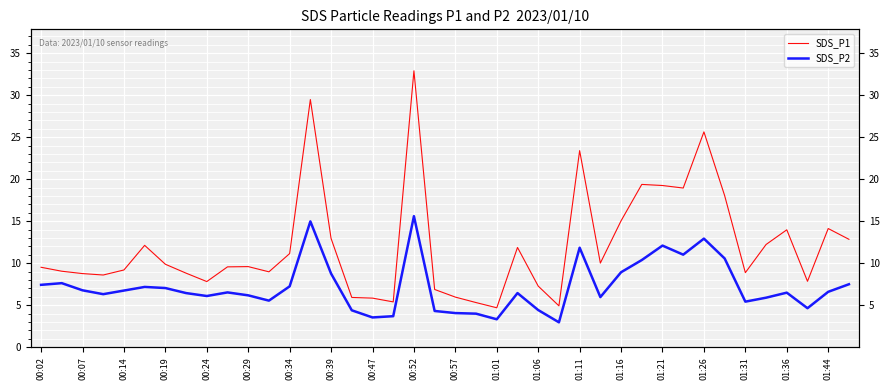

What is the difference between the maximum and minimum values in the SDS_P1 series?

28.2